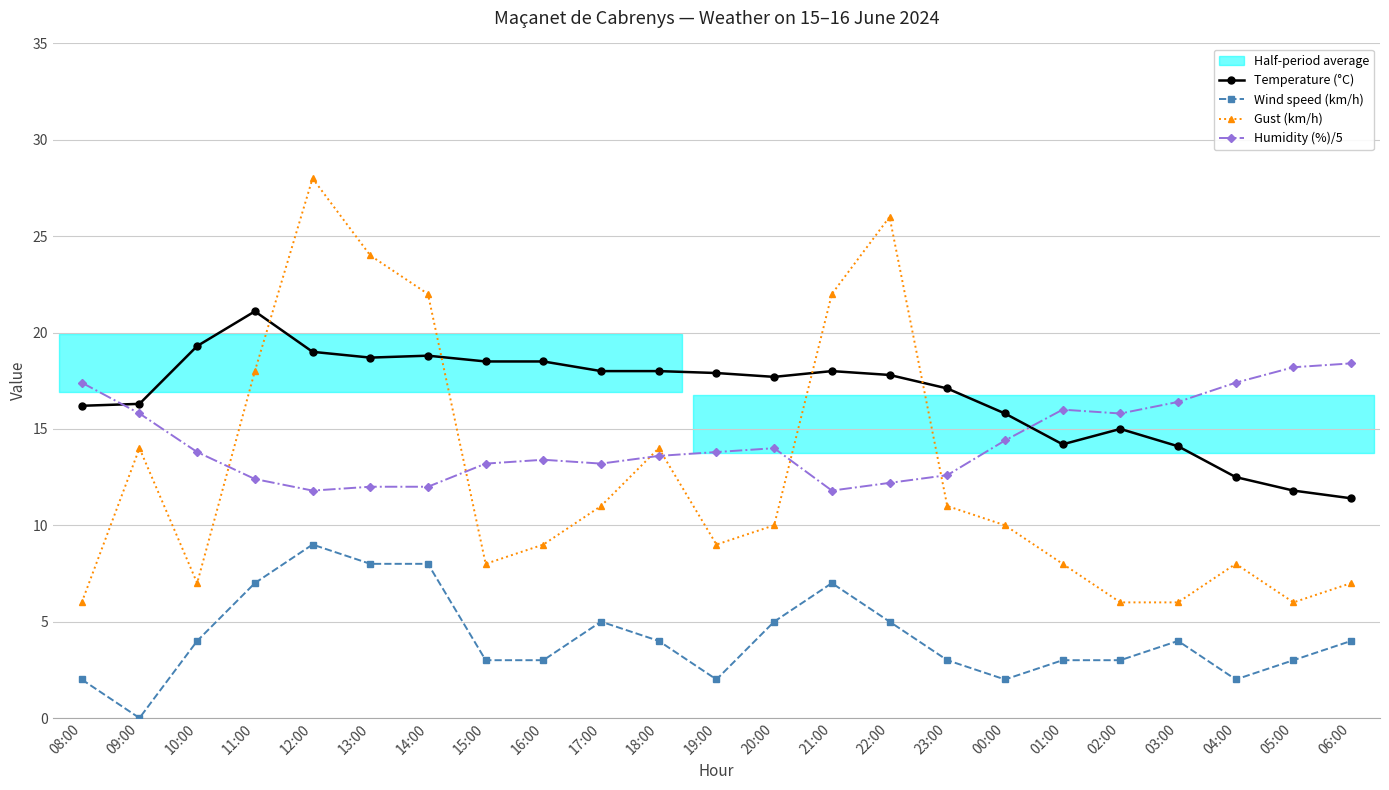

What is the value of the Temperature (°C) point at the 12th from the left?

17.9